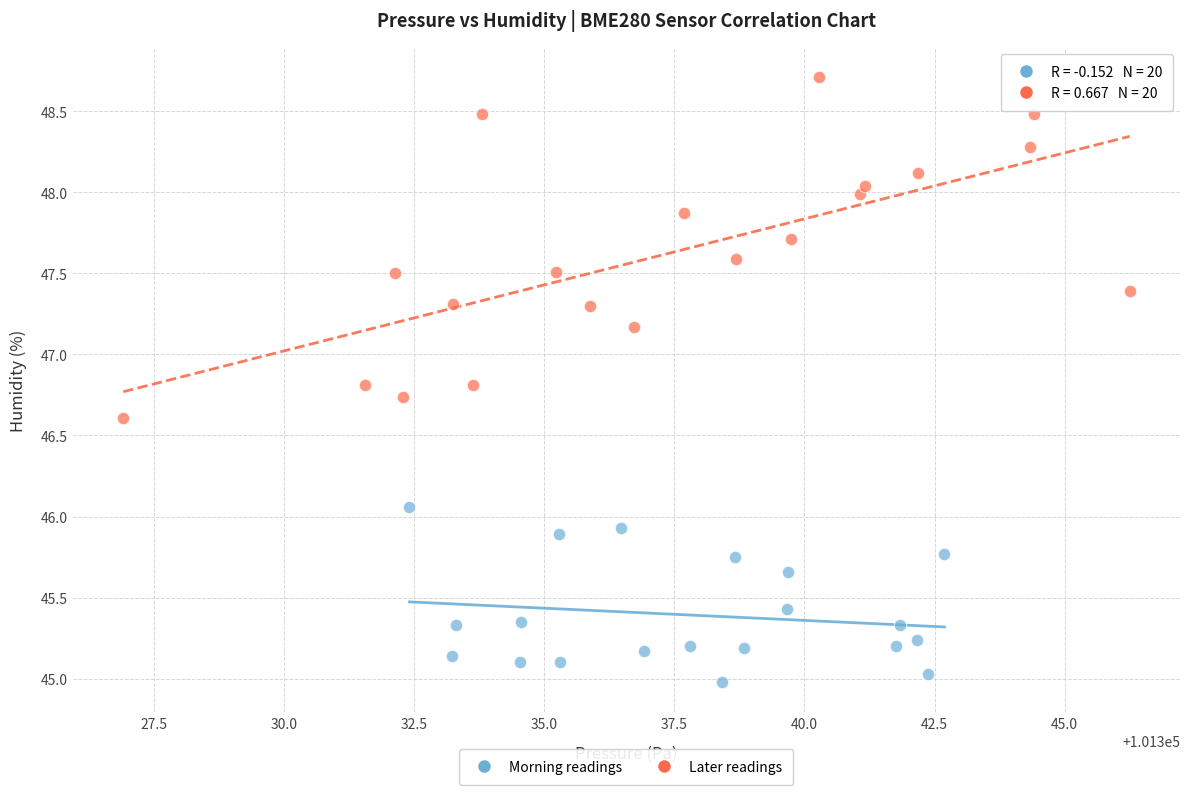

Which series contains the highest Y value?

Later readings